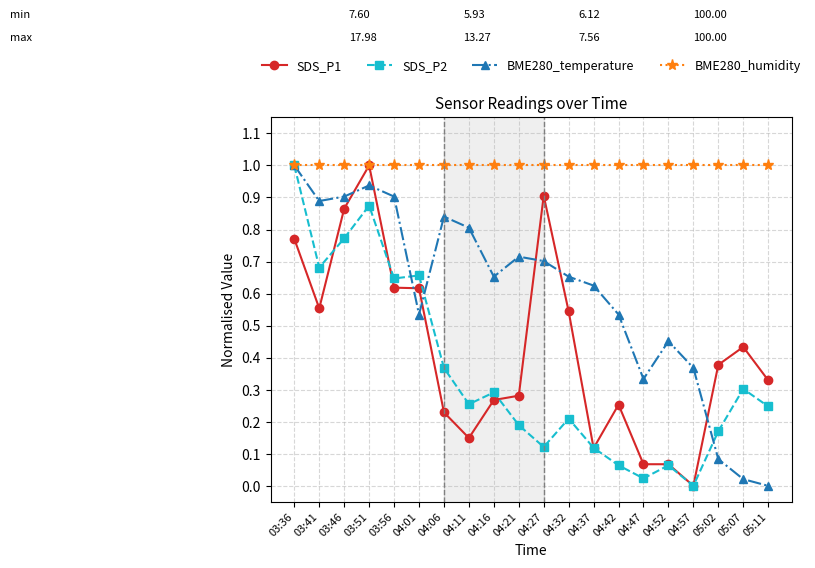

Which series changed the most between 04:21 and 04:57?

BME280_temperature